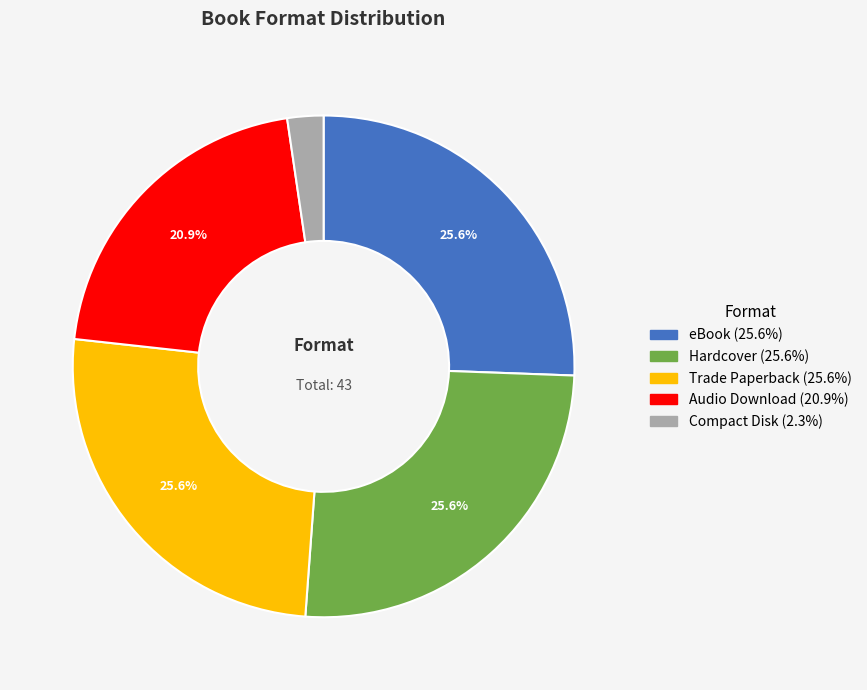

What is the smallest slice in the pie chart?

Compact Disk